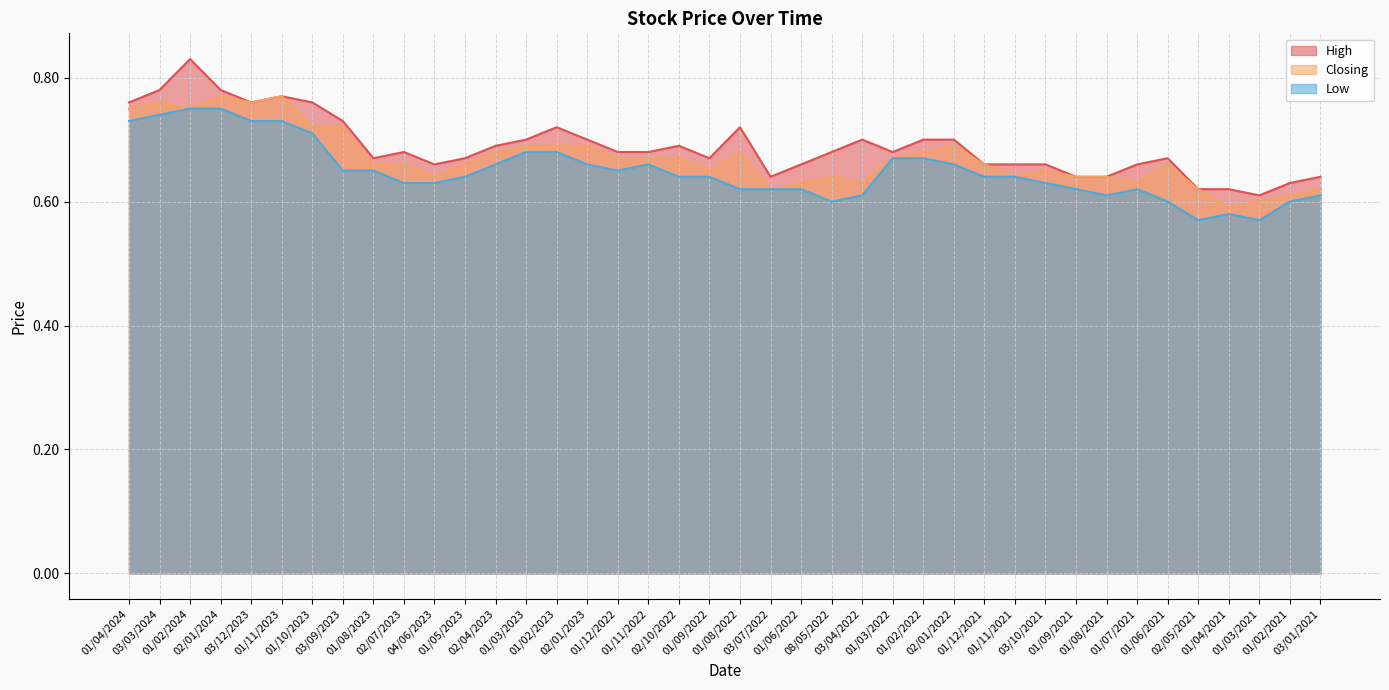

What is the sum of the High values at 01/12/2022 and 01/02/2022?

1.4